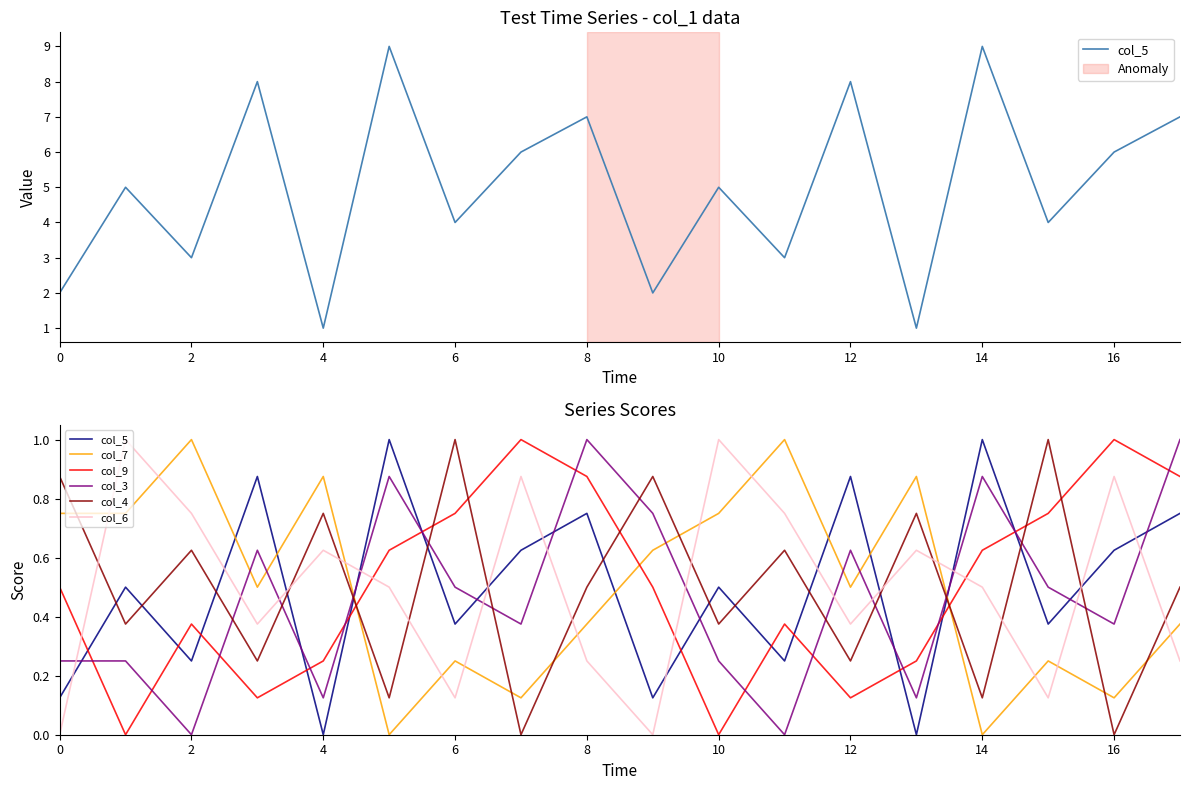

What is the value of the col_6 point at the 12th from the left?

0.8